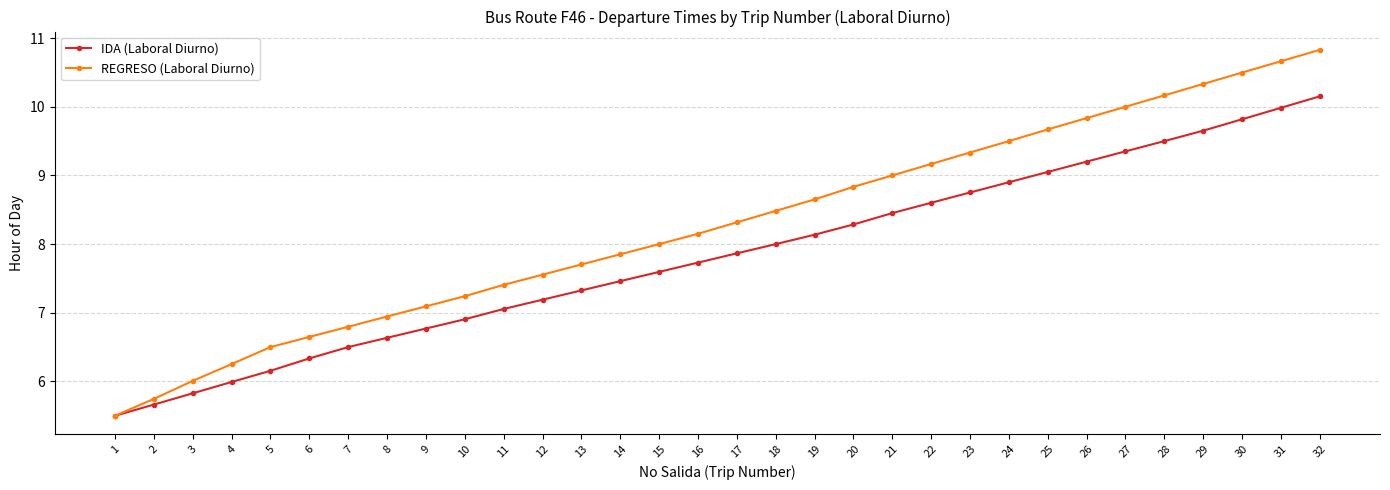

What is the minimum value shown in the chart?

5.5